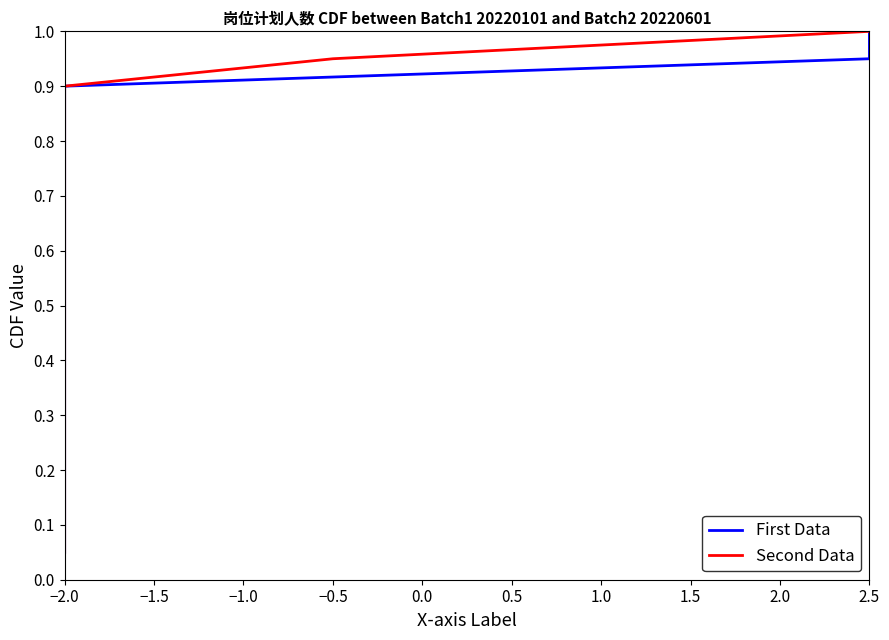

Which series has the largest total across all categories?

First Data